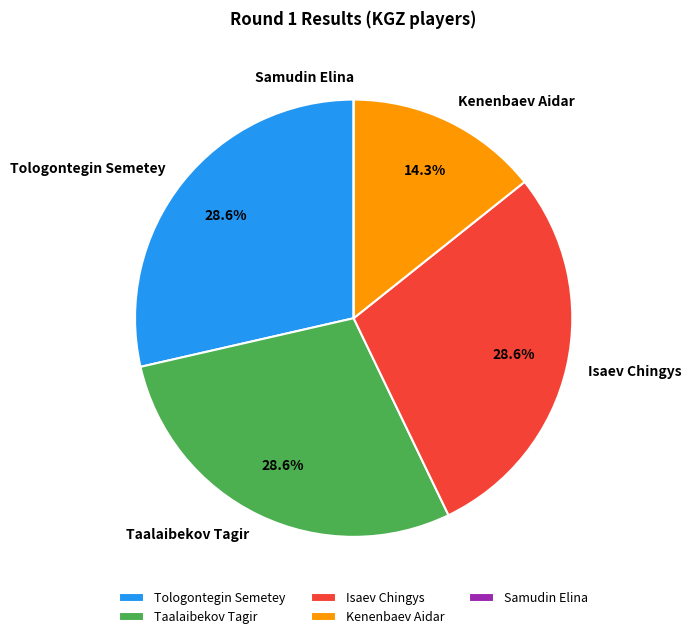

Does Kenenbaev Aidar represent more than half of the total?

No